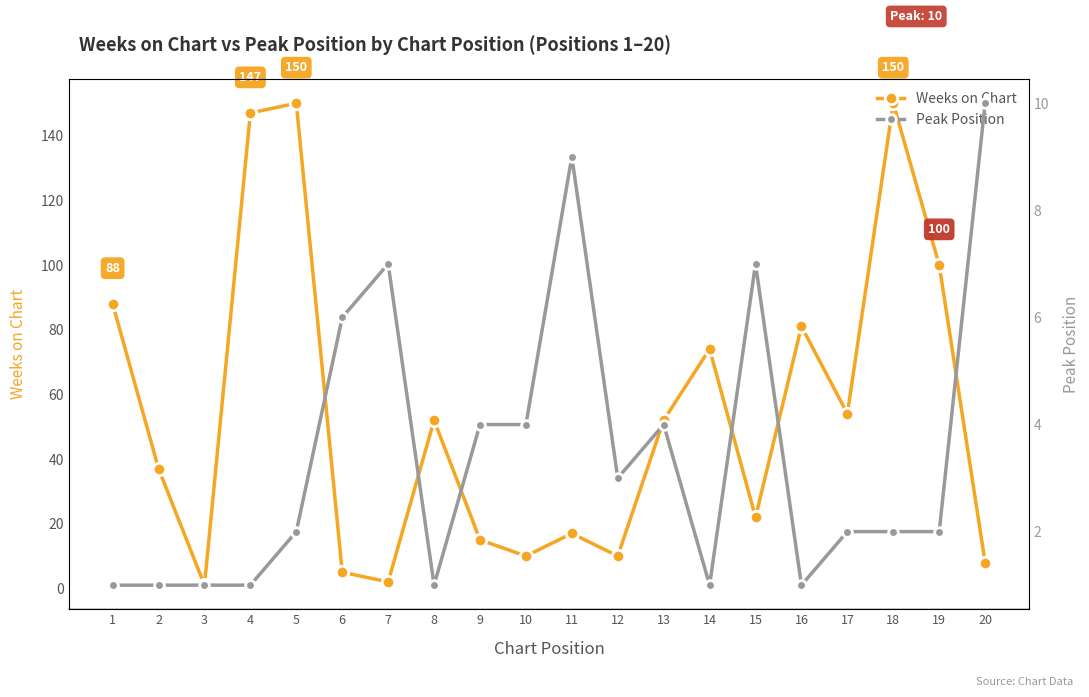

Which series changed the most between 7 and 12?

Weeks on Chart